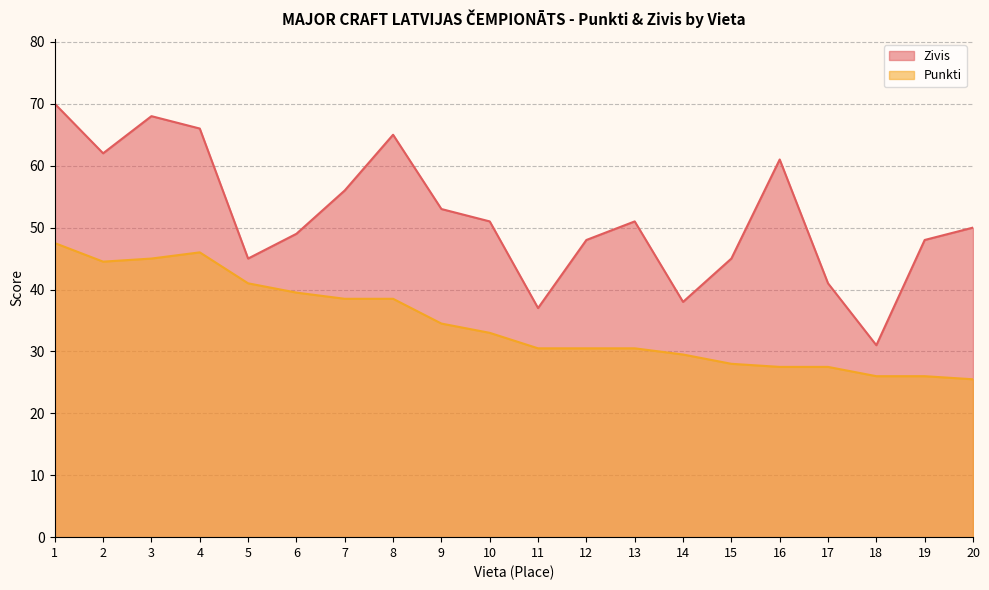

Reading left to right, list all the values displayed in this chart.

Zivis: 70.0	62.0	68.0	66.0	45.0	49.0	56.0	65.0	53.0	51.0	37.0	48.0	51.0	38.0	45.0	61.0	41.0	31.0	48.0	50.0
Punkti: 47.5	44.5	45.0	46.0	41.0	39.5	38.5	38.5	34.5	33.0	30.5	30.5	30.5	29.5	28.0	27.5	27.5	26.0	26.0	25.5